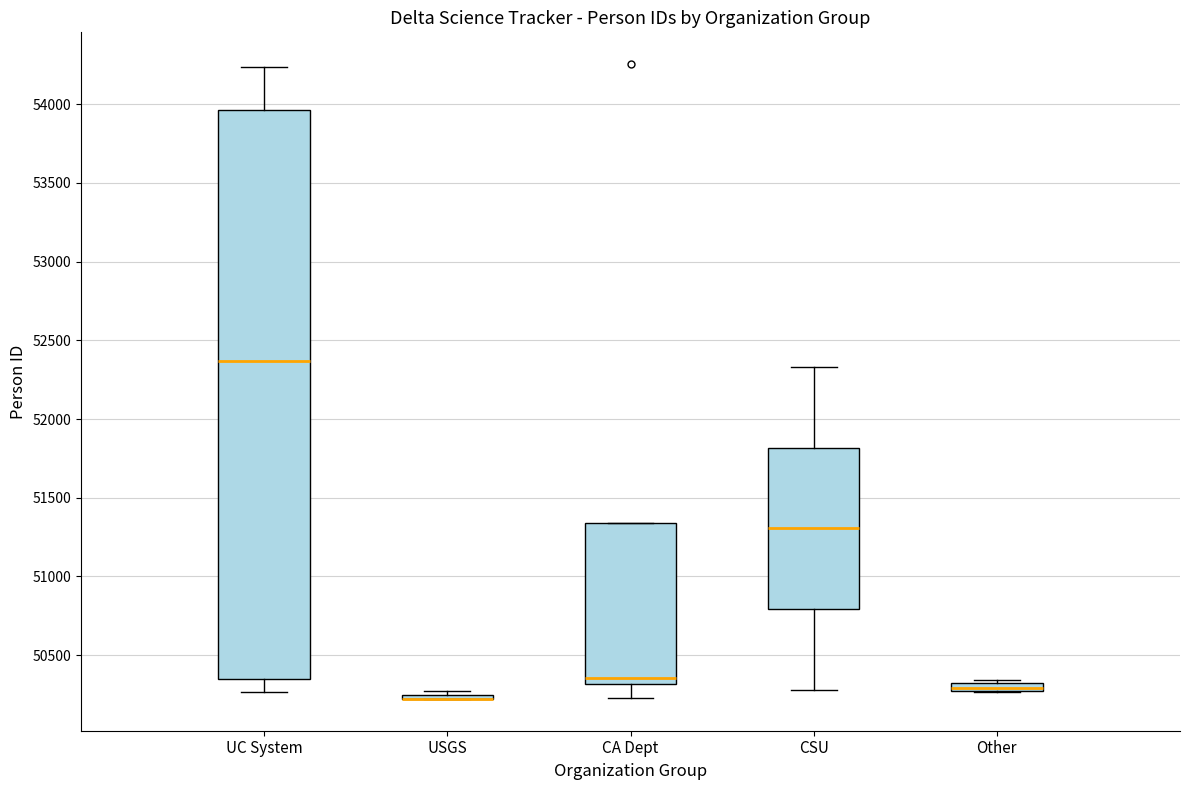

Which box is the tallest, from its lower edge to its upper edge?

UC System